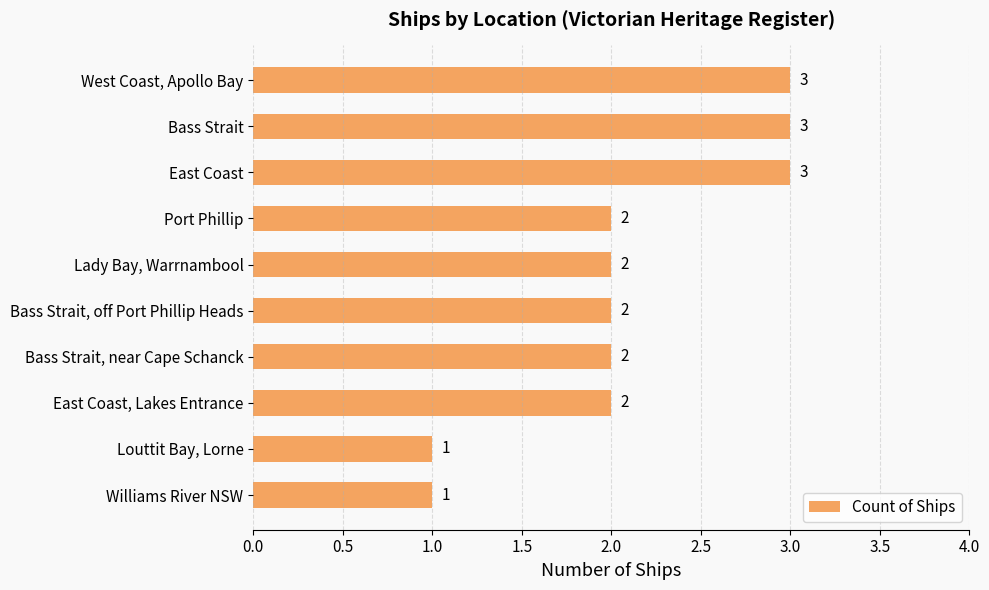

Approximately how many times larger is the value at Williams River NSW compared to Port Phillip?

0.5